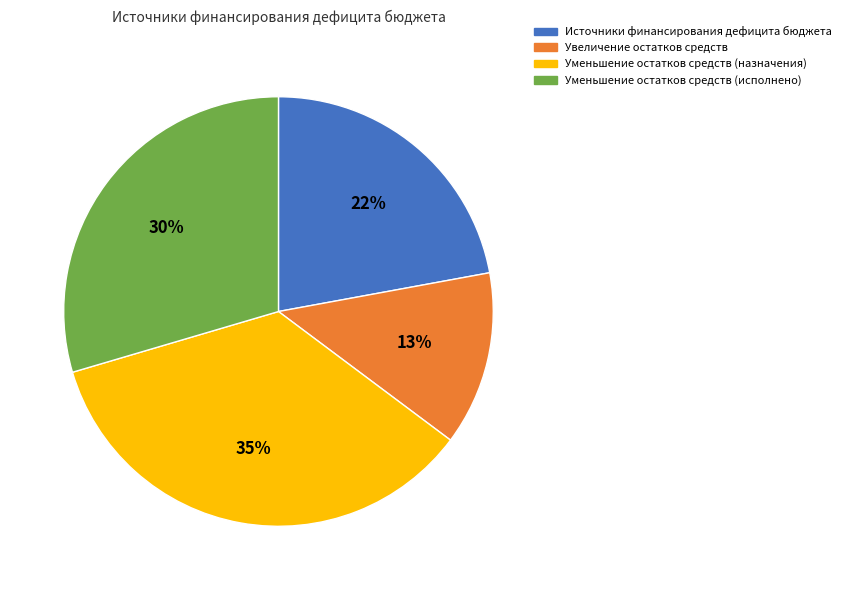

Does any single category account for the majority?

No